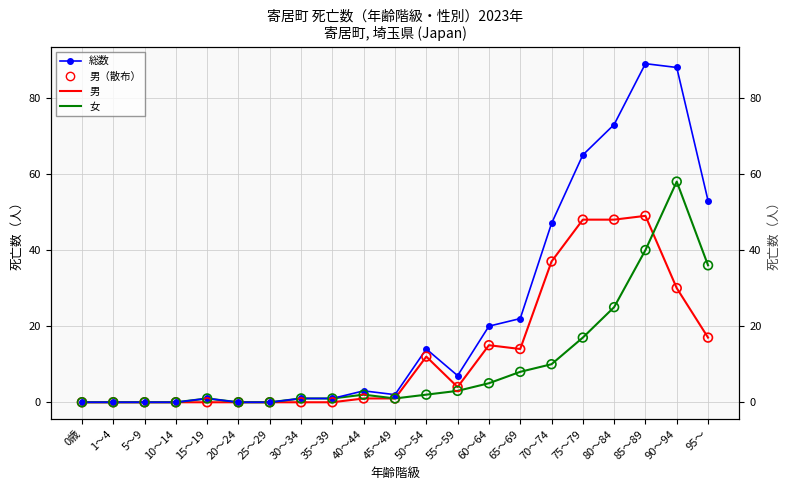

At how many categories does at least one series exceed 80?

2